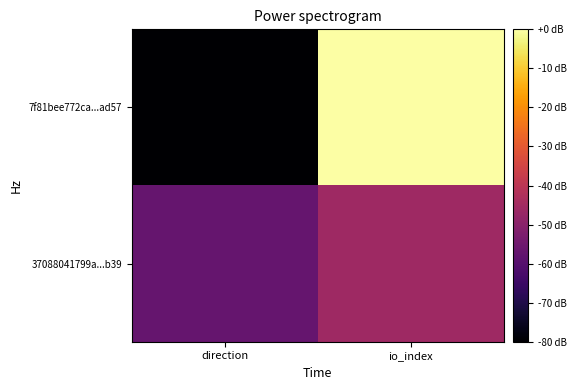

What is the total value across all series at io_index?

-45.7